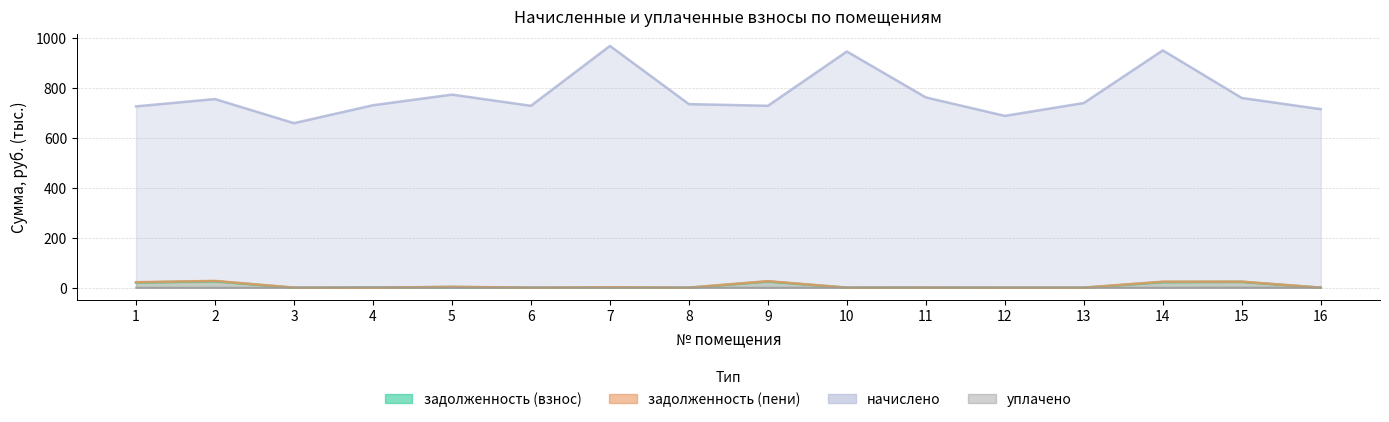

Rank the series at 2 from lowest to highest value.

уплачено, задолженность (взнос), задолженность (пени), начислено